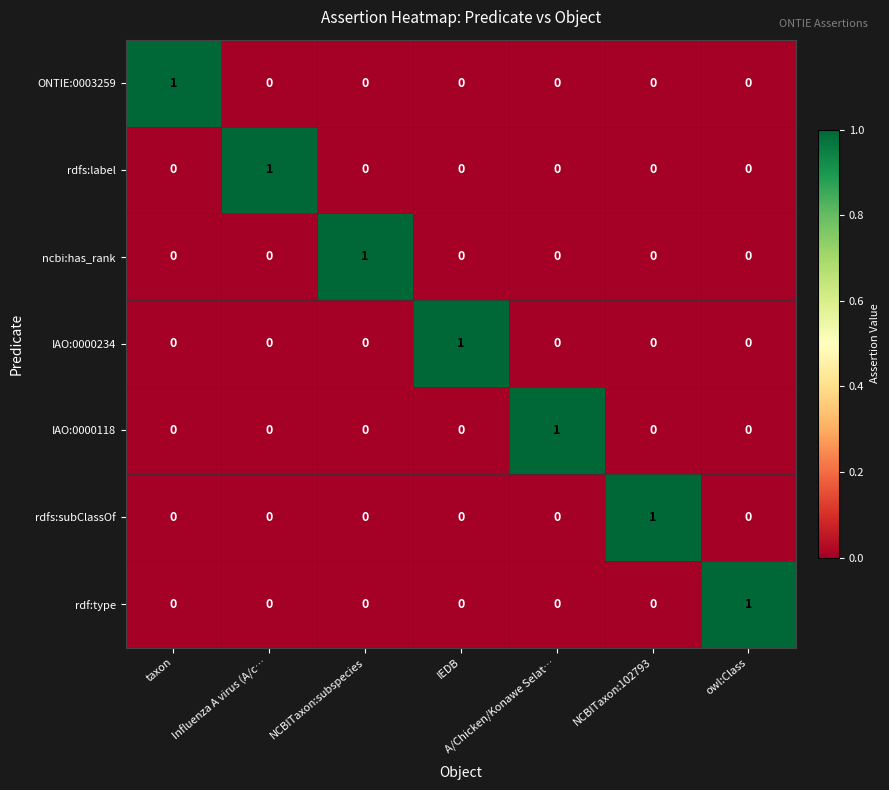

At how many categories does at least one series exceed 0?

7